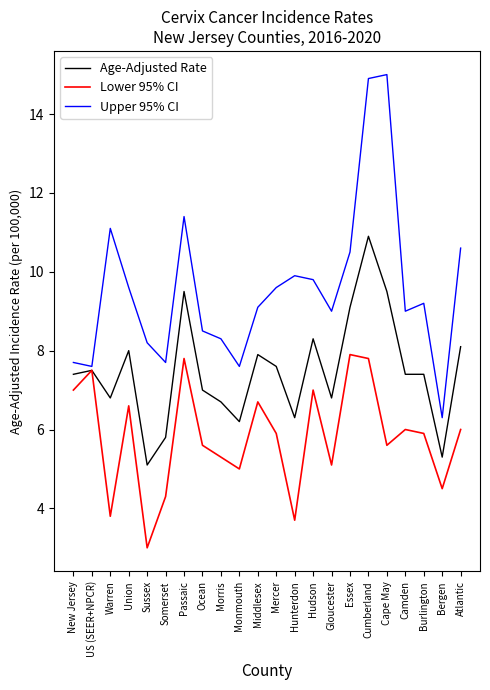

True or false: Age-Adjusted Rate has a value of 9.5 at Passaic.

True